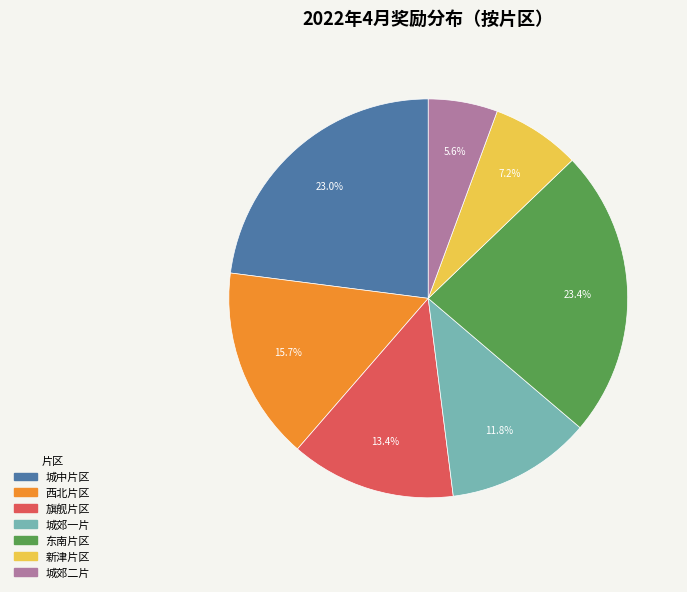

Does any single category account for the majority?

No